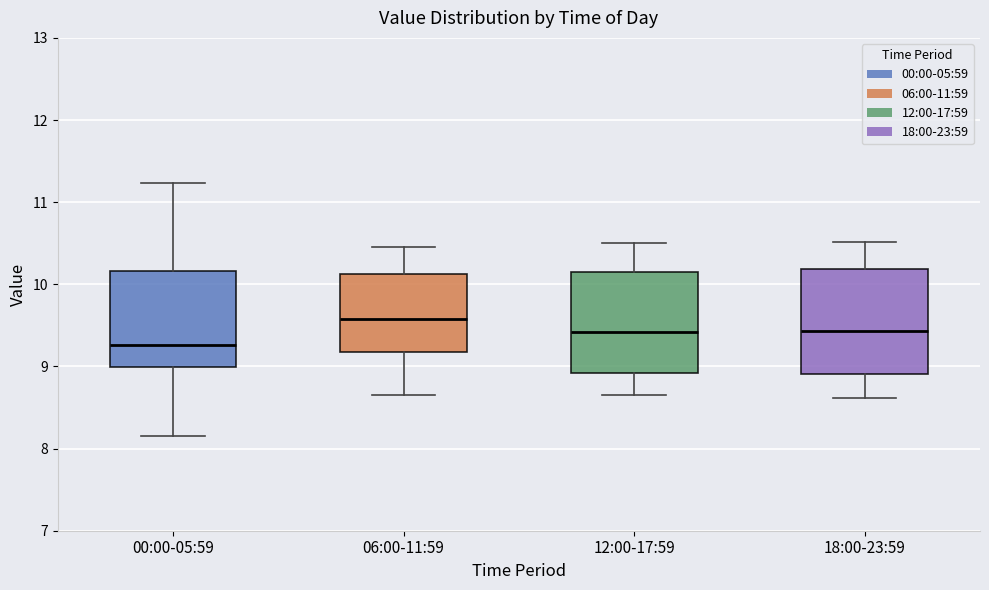

Which box has the lowest median line?

00:00-05:59